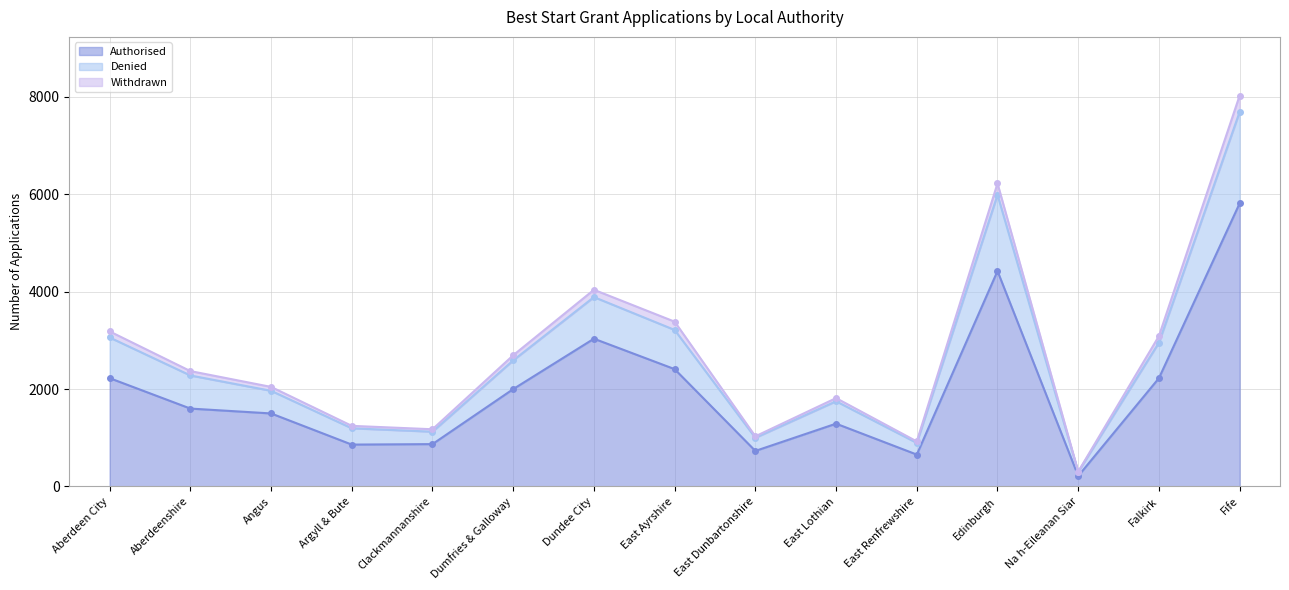

In Denied, how many points are lower than both neighbors (excluding endpoints)?

4